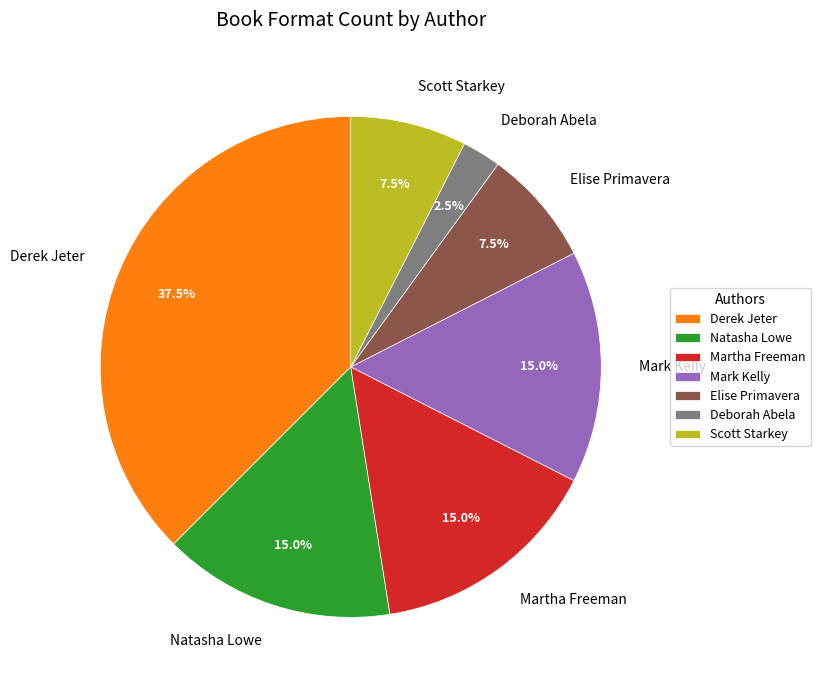

How many segments does this pie chart have?

7